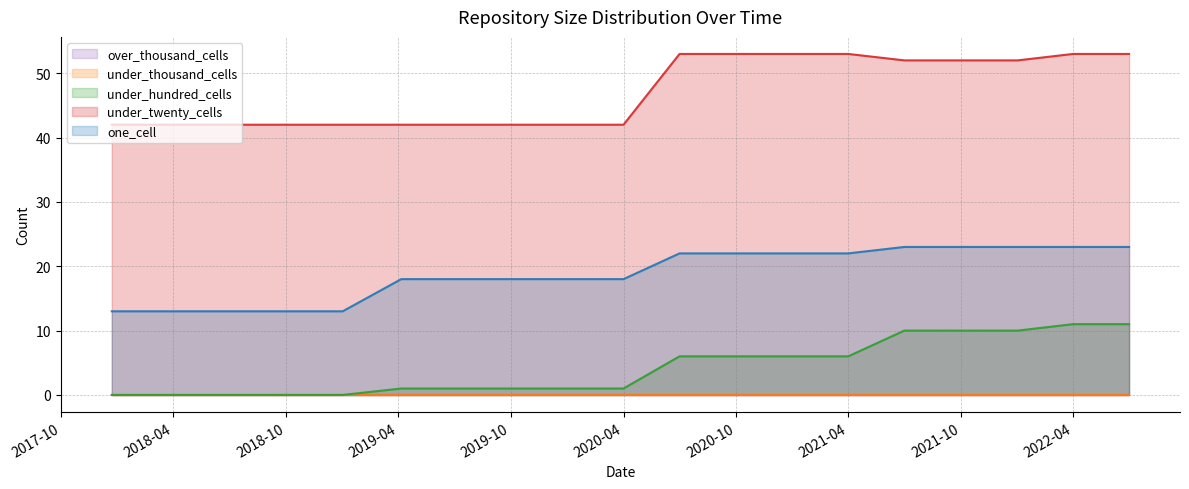

What is the average value of the under_hundred_cells series?

4